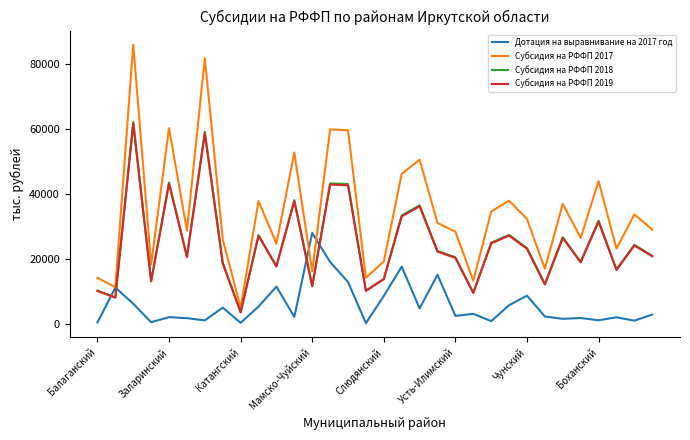

What is the difference between the maximum and second lowest values in the Дотация на выравнивание на 2017 год series?

27587.4